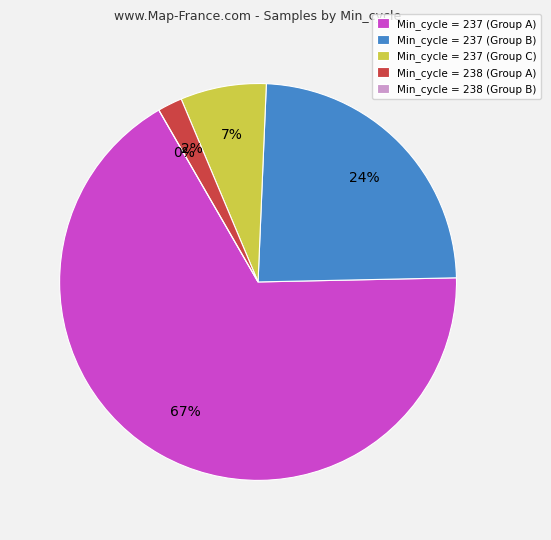

The 237 slice represents 1% of the pie. True or false?

False